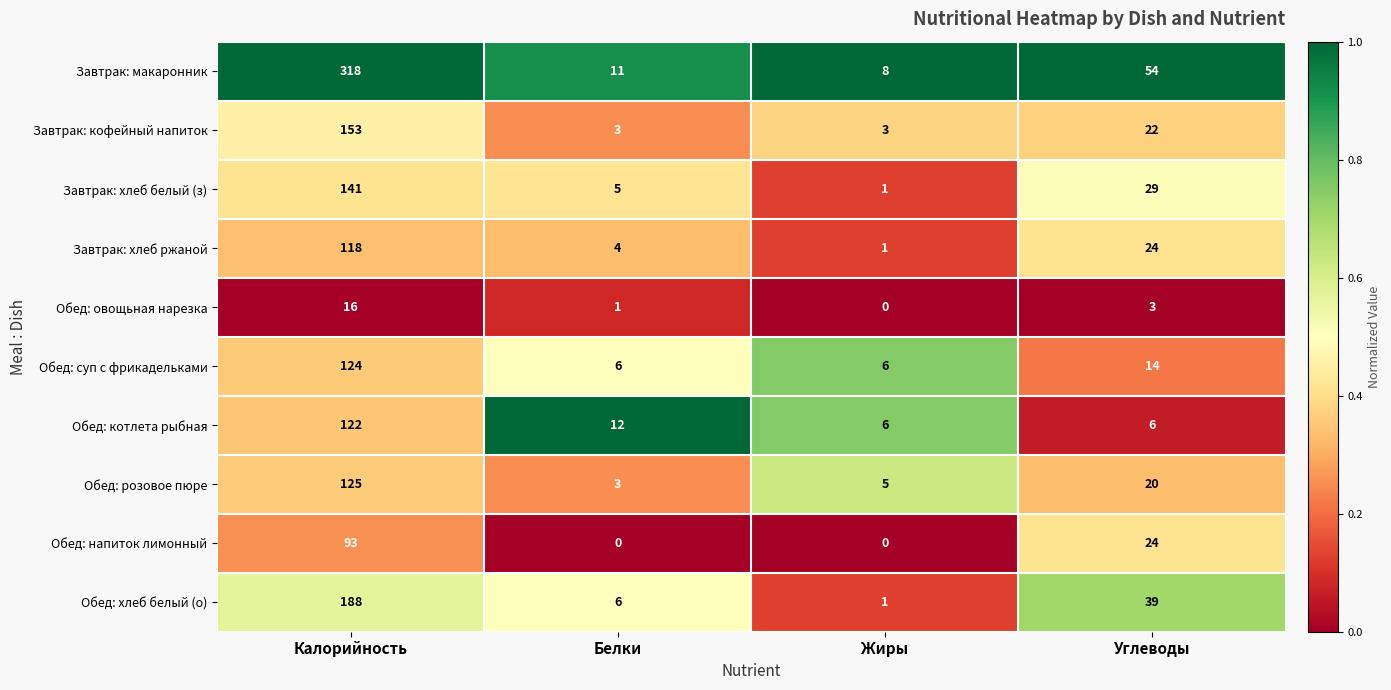

Which series has the largest total across all categories?

Завтрак: макаронник